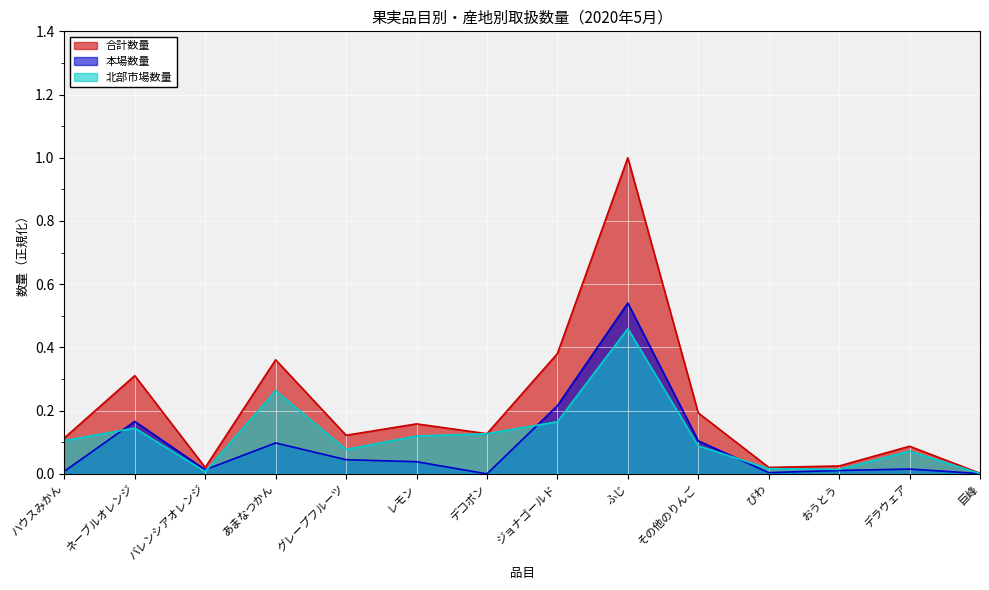

What is the difference between the maximum and minimum values in the 北部市場数量 series?

0.5